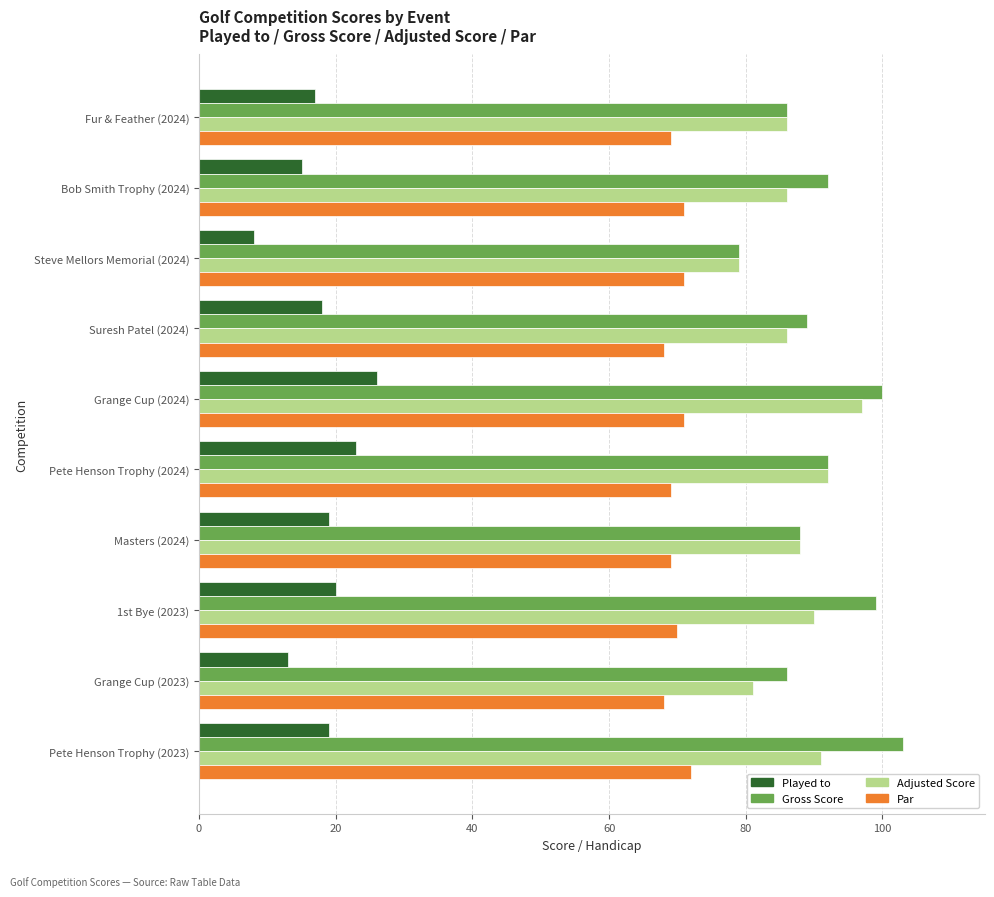

What are all the series names shown in the legend?

Played to, Gross Score, Adjusted Score, Par